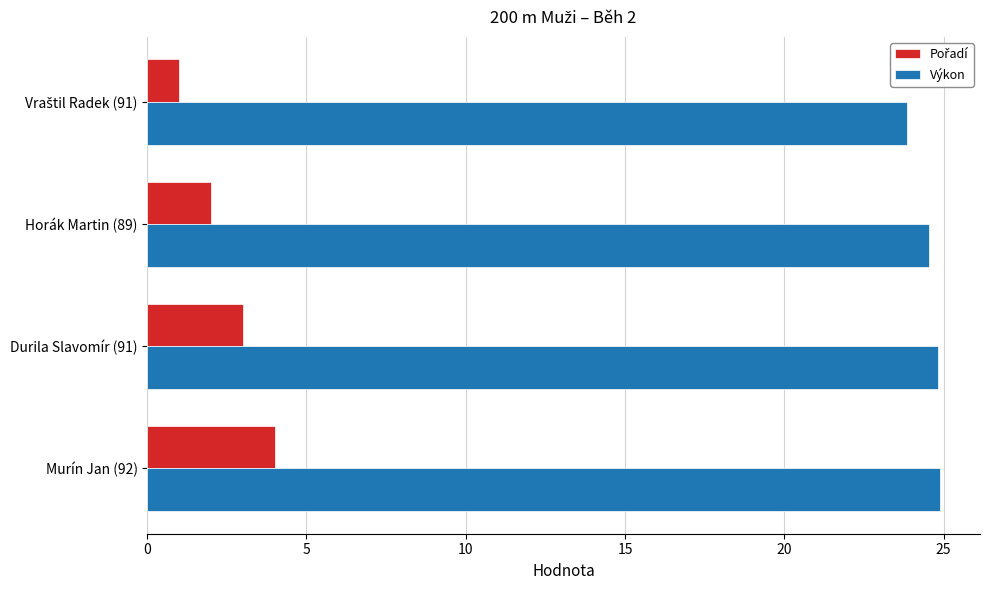

How many data points in Výkon are above 24?

3